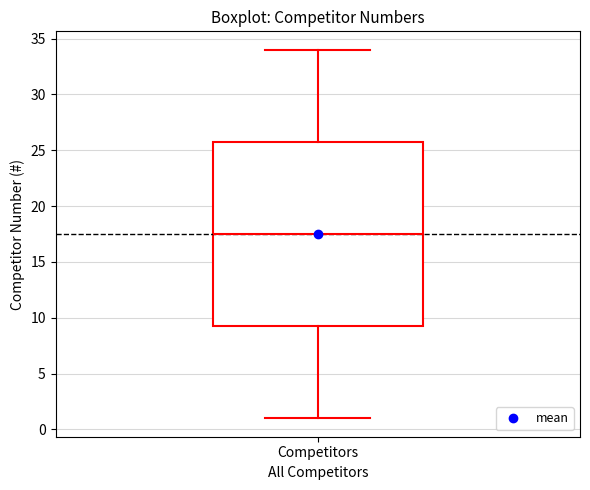

Read this box plot against the y-axis: the position of the median line, the range covered by the box, and the ends of both whiskers. The values are not printed on the chart, so give them approximately, as read against the axis.

median 17.5, box 9.5 to 26.0, whiskers 1.0 to 34.0